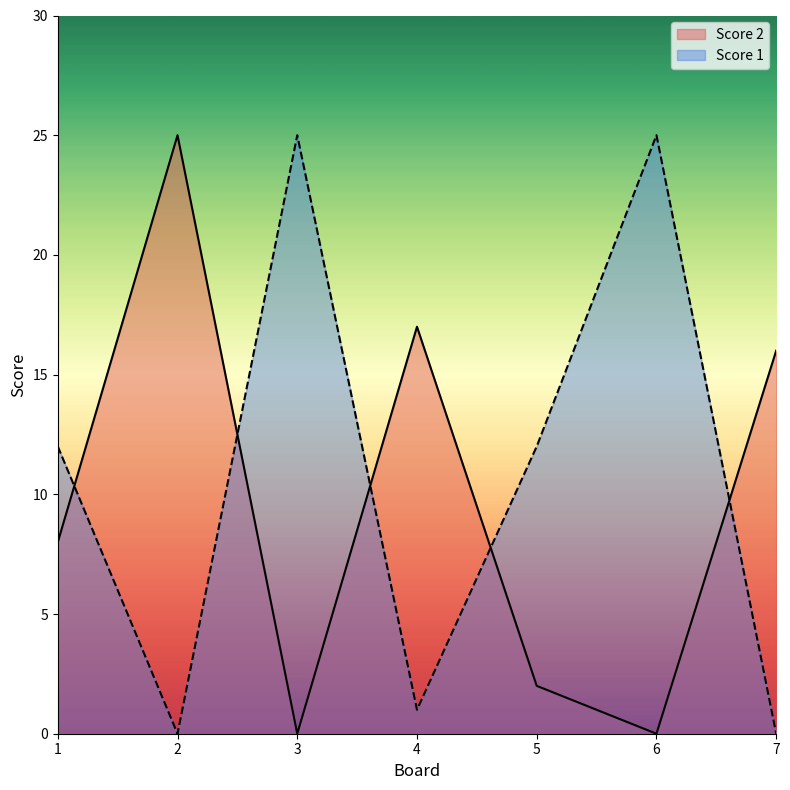

Between which two adjacent categories do Score 1 and Score 2 first intersect?

1 and 2